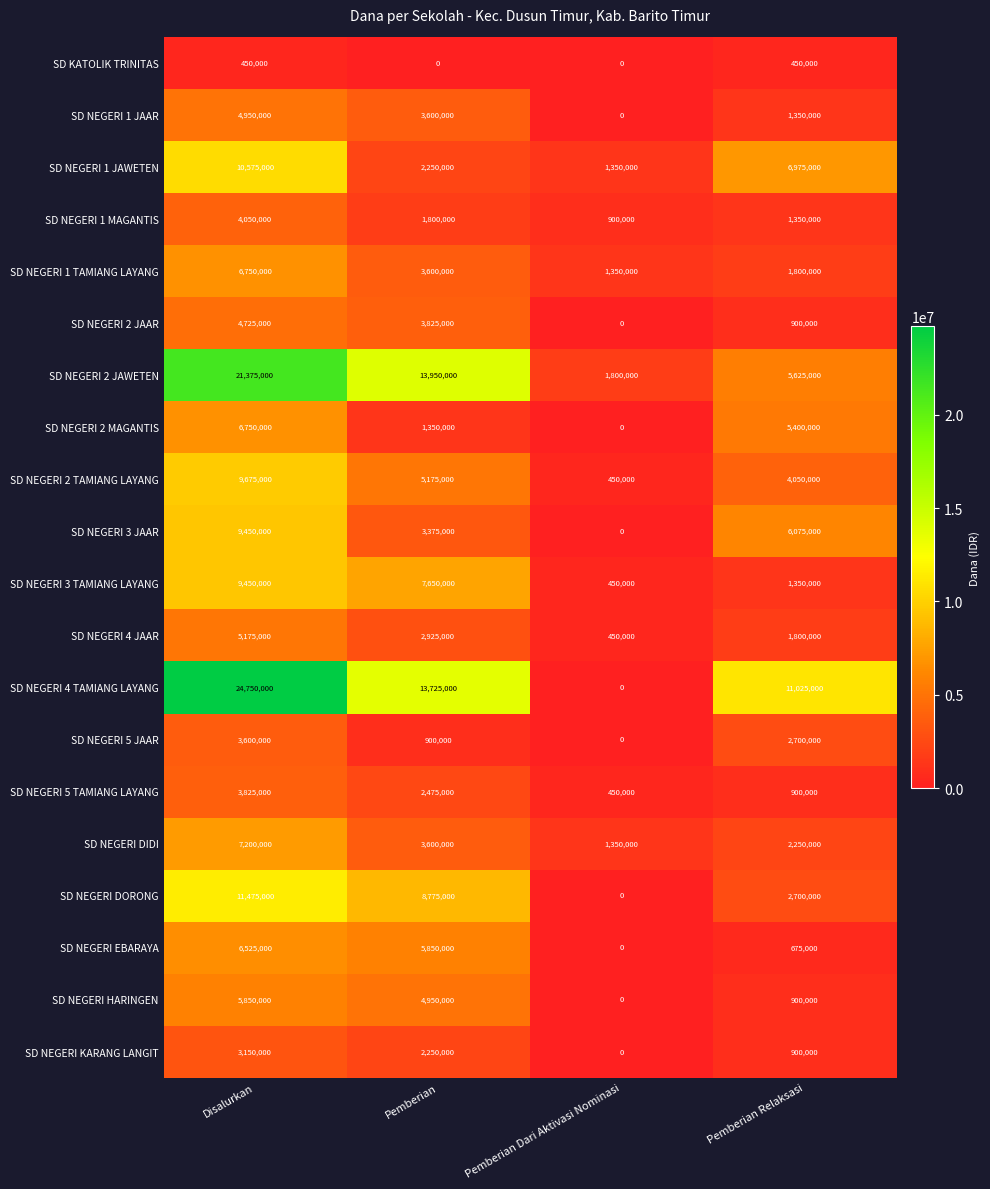

At which label does SD NEGERI 1 JAAR reach its minimum?

Pemberian Dari Aktivasi Nominasi